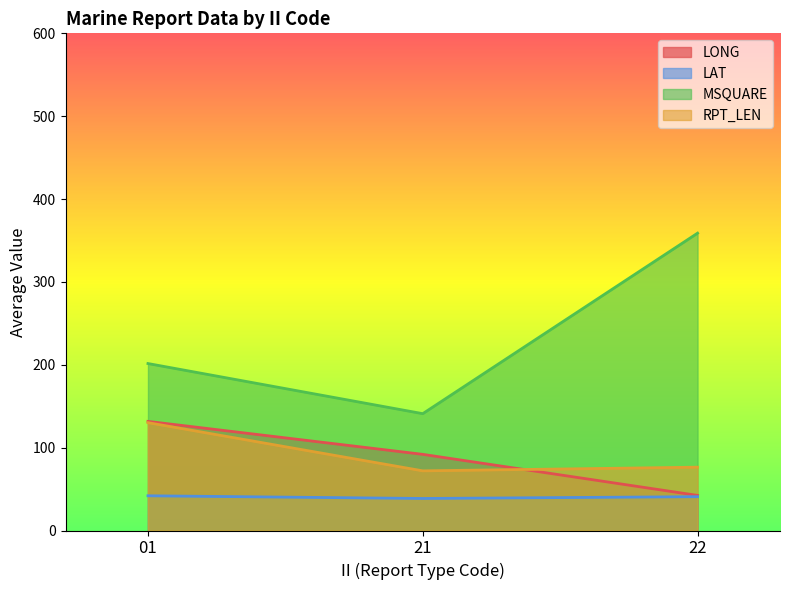

Does the chart display data point markers on the line(s)?

No